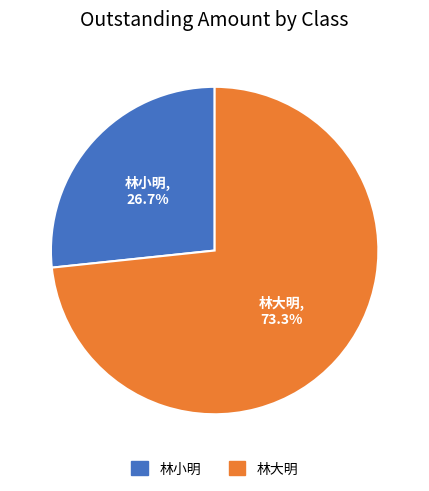

Rank the categories by value from highest to lowest.

林大明, 林小明